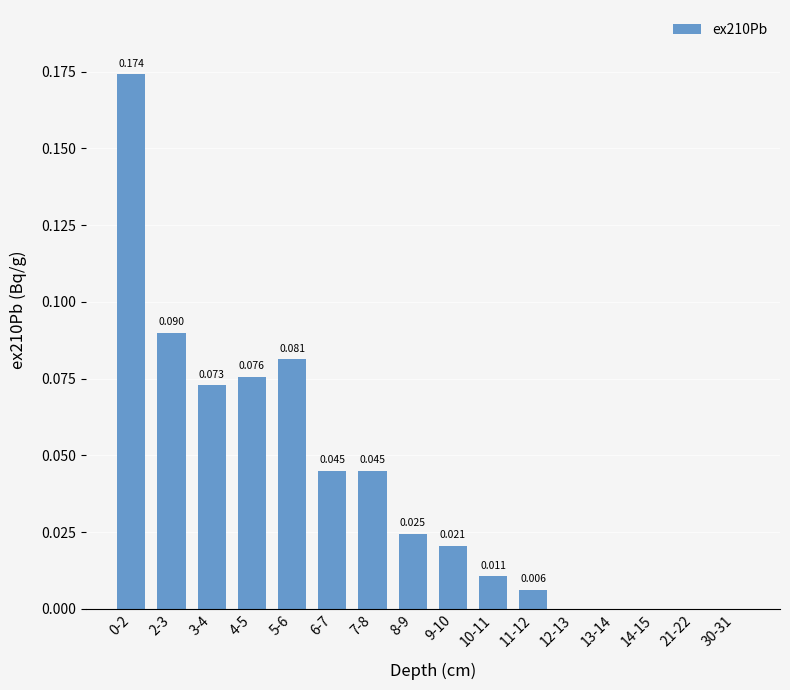

The value at 6-7 is 0.0. True or false?

True